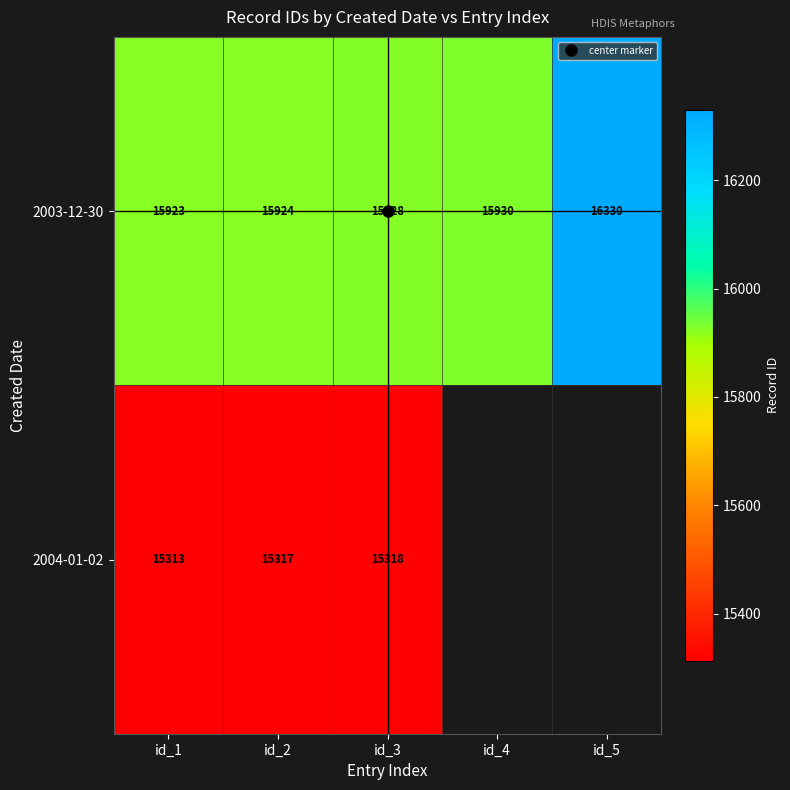

What is the minimum value for 2004-01-02?

15313.0